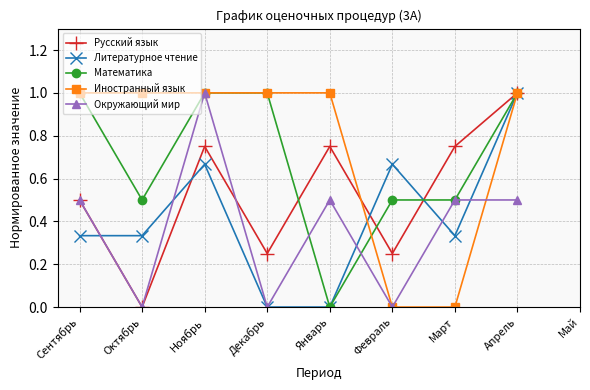

What is the label of the 6th point from the left?

Февраль